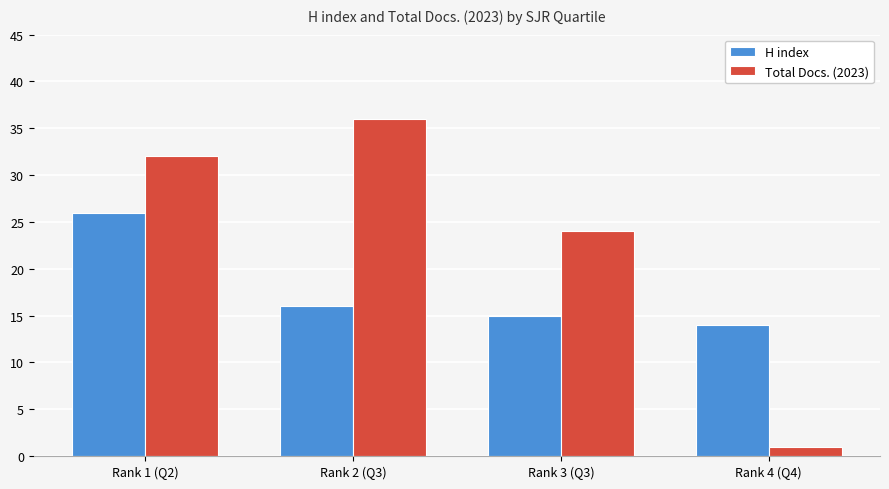

How many data points in Total Docs. (2023) are less than 32?

2